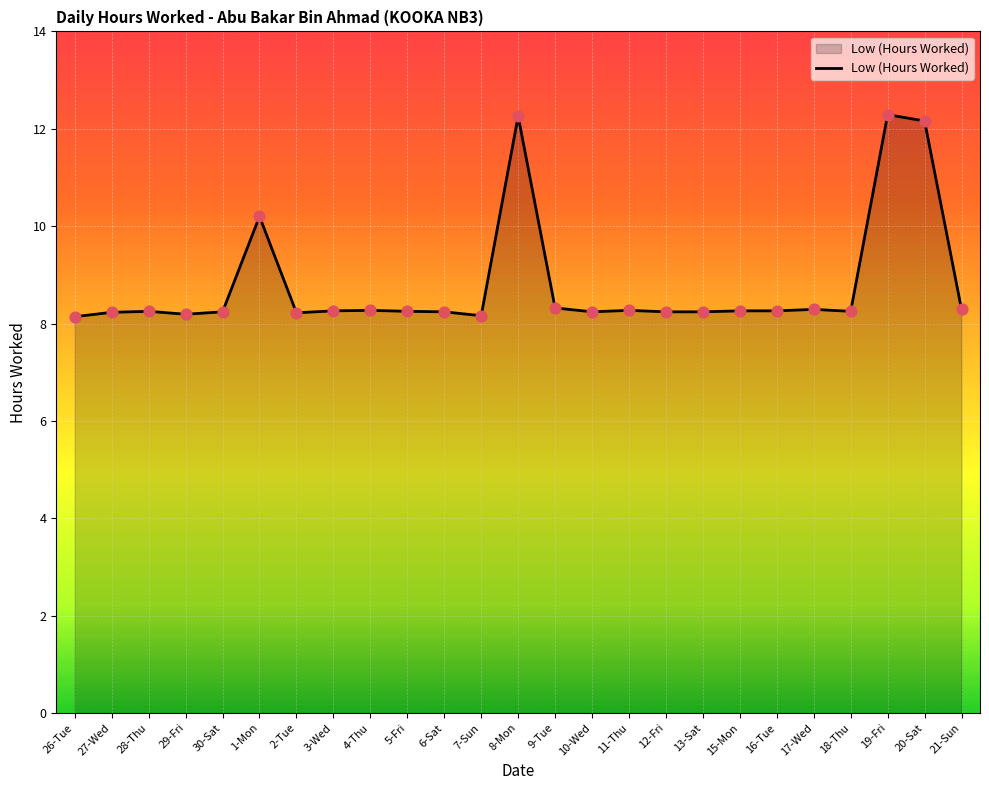

Between 21-Sun and 26-Tue, which is larger?

21-Sun